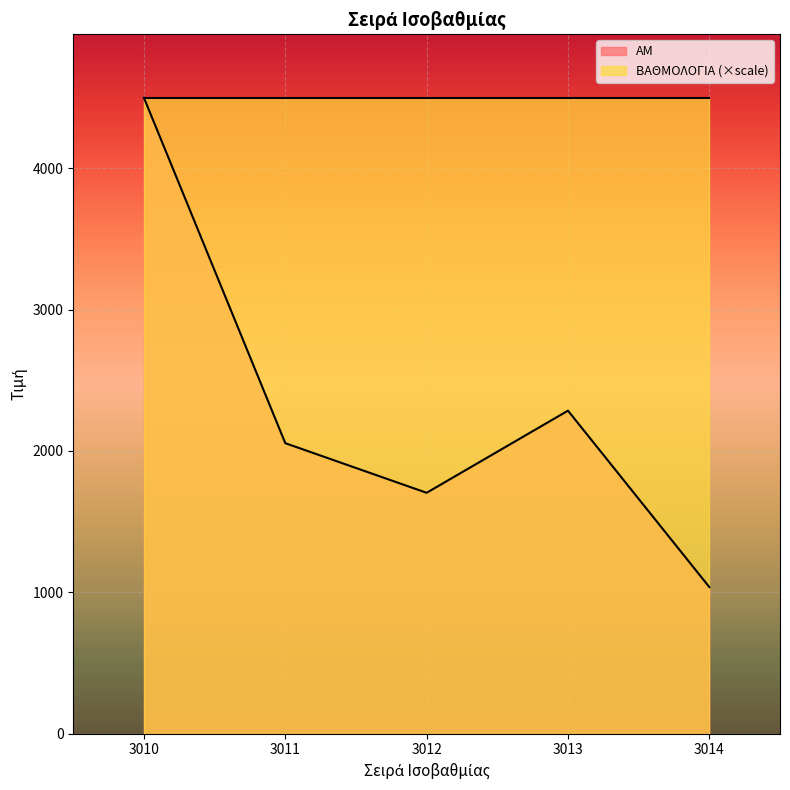

How many data points are less than 2055?

2